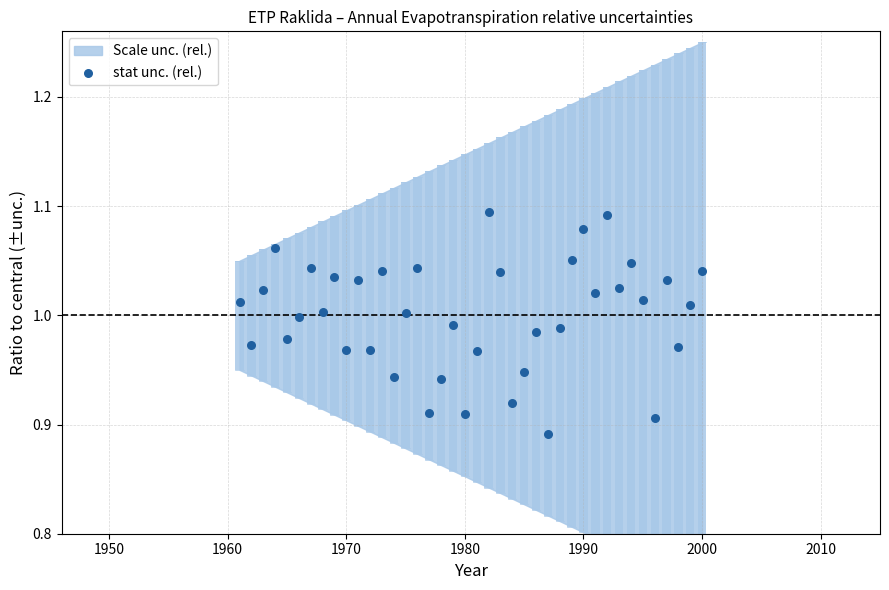

What is the range of X values (max minus min)?

39.0